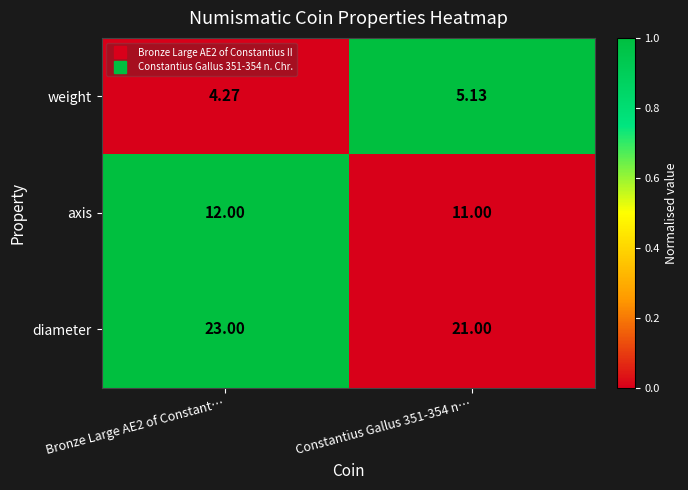

List the series in order of their peak value, lowest first.

weight, axis, diameter